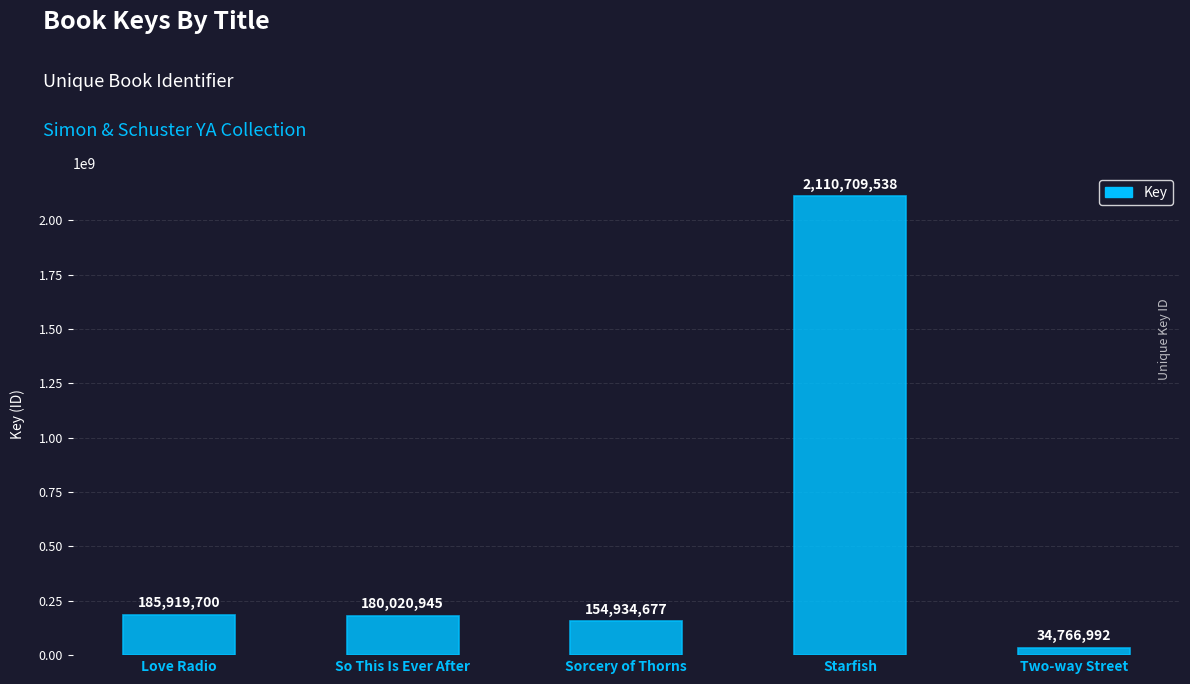

Reading left to right, list all the values displayed in this chart.

Love Radio=185919700	So This Is Ever After=180020945	Sorcery of Thorns=154934677	Starfish=2110709538	Two-way Street=34766992